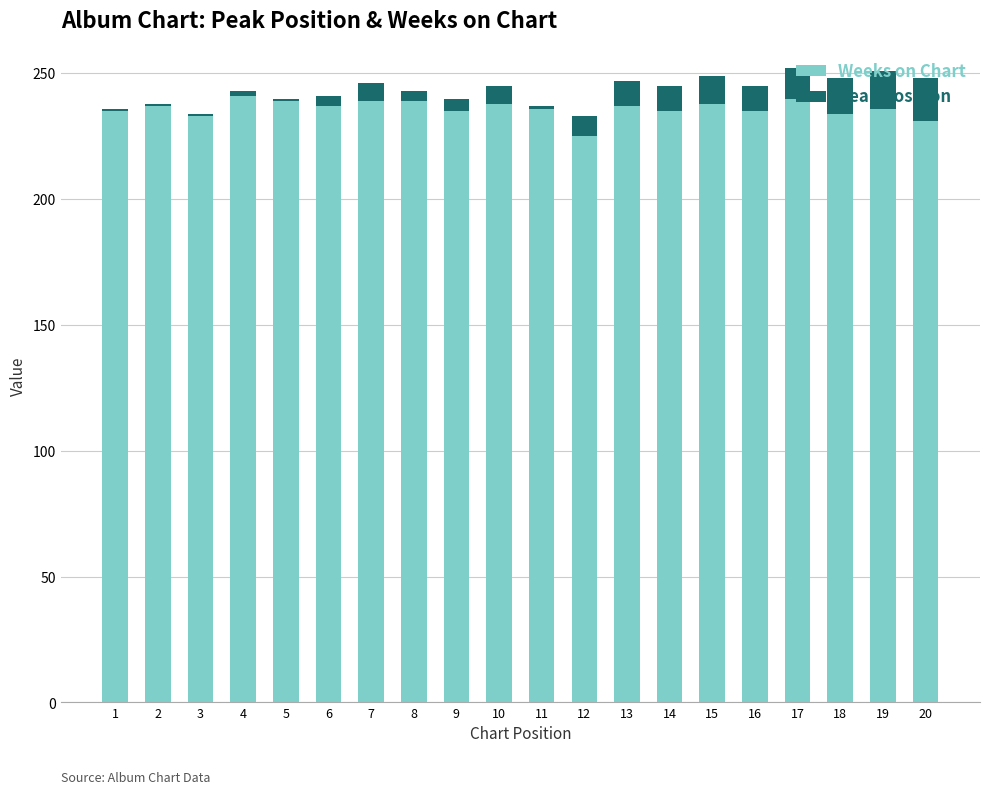

Is it true that Weeks on Chart equals 225 at 12?

True